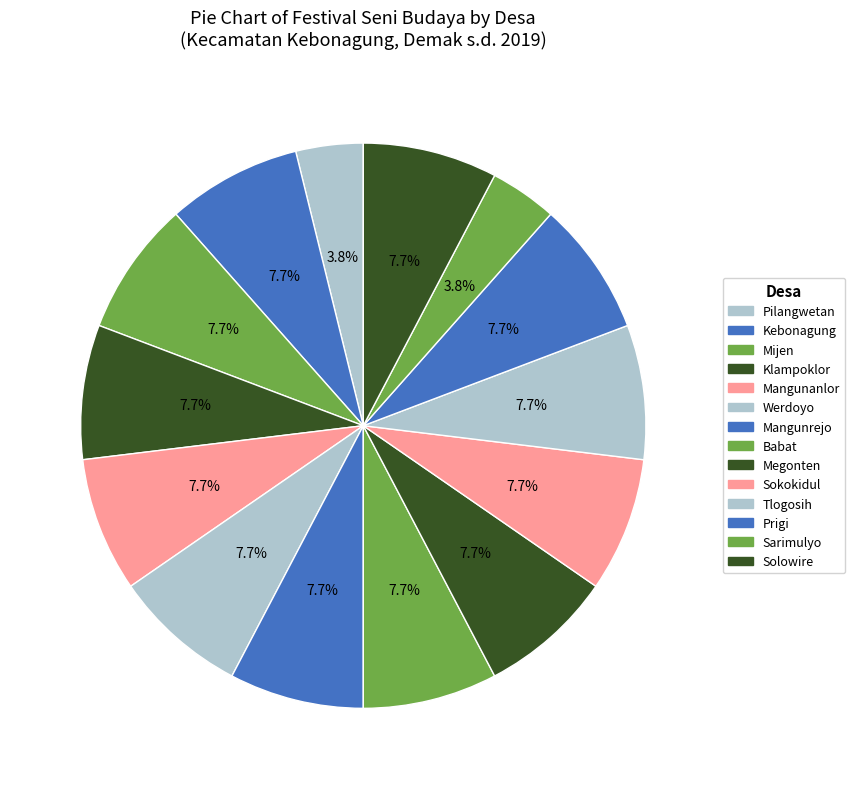

Which slice is the smallest?

Pilangwetan